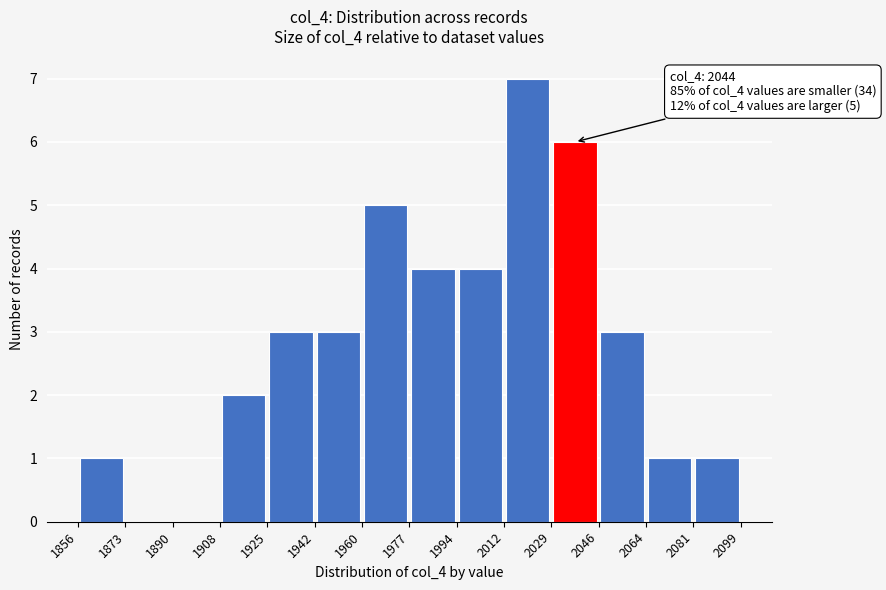

Over which range of the x-axis is the bar tallest?

2012 to 2029